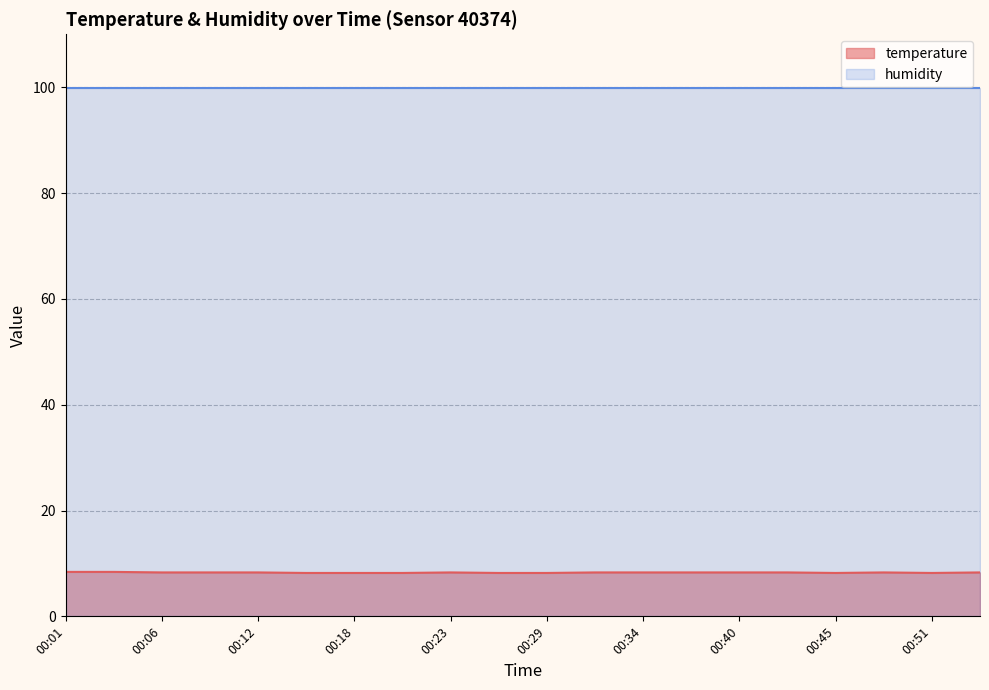

Reading left to right, extract all data points from this chart.

00:01=8.4	00:04=8.4	00:06=8.3	00:09=8.3	00:12=8.3	00:15=8.2	00:18=8.2	00:20=8.2	00:23=8.3	00:26=8.2	00:29=8.2	00:31=8.3	00:34=8.3	00:37=8.3	00:40=8.3	00:43=8.3	00:45=8.2	00:48=8.3	00:51=8.2	00:53=8.3